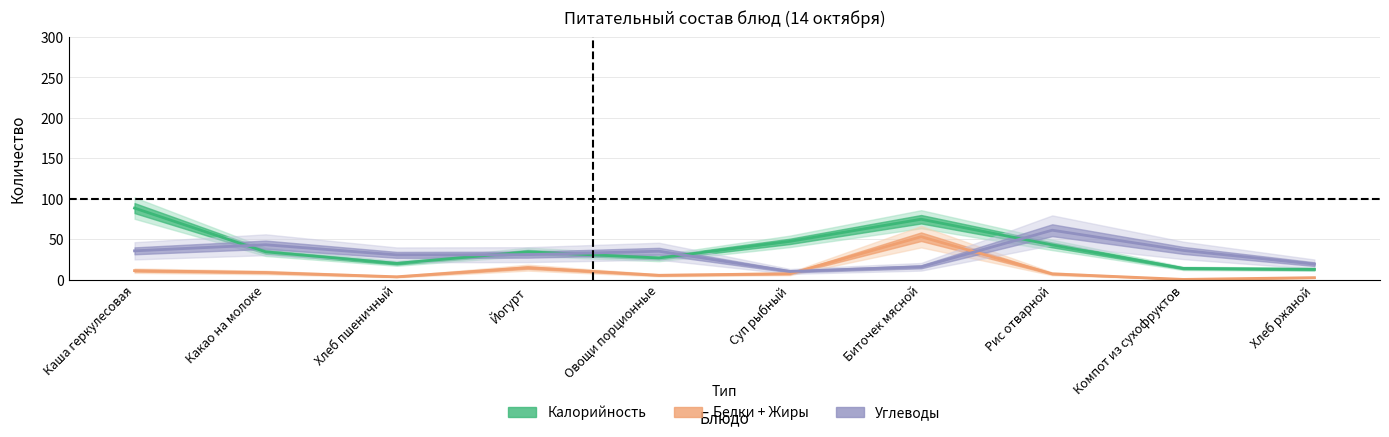

The value of Жиры at Компот из сухофруктов is 0.2. True or false?

True